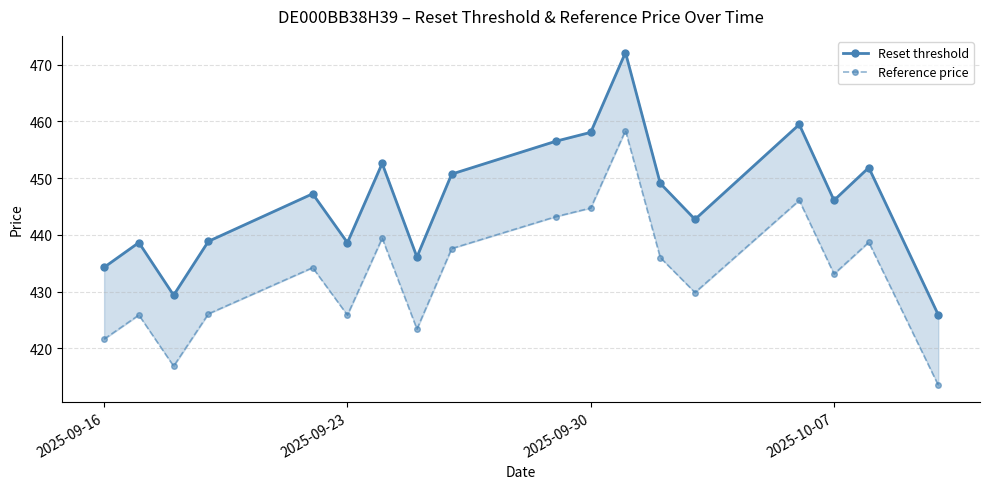

How many interior local peaks does the Reference price series have?

6